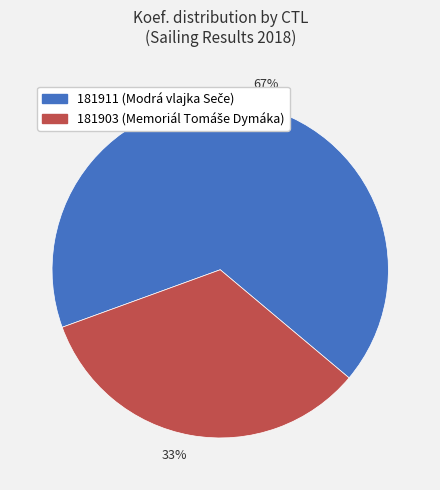

Is the sum of 67% and 33% greater than half?

Yes